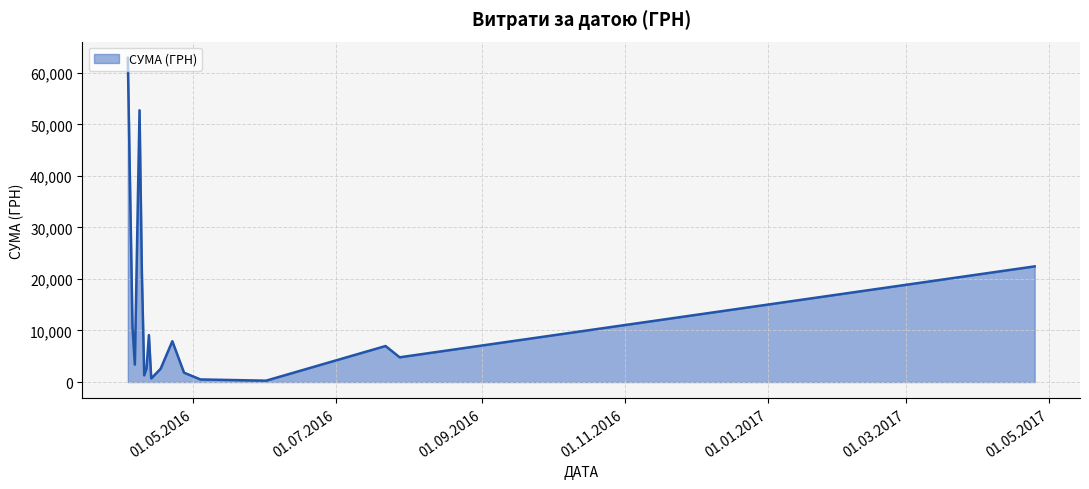

What is the difference between the maximum and minimum values?

62642.0